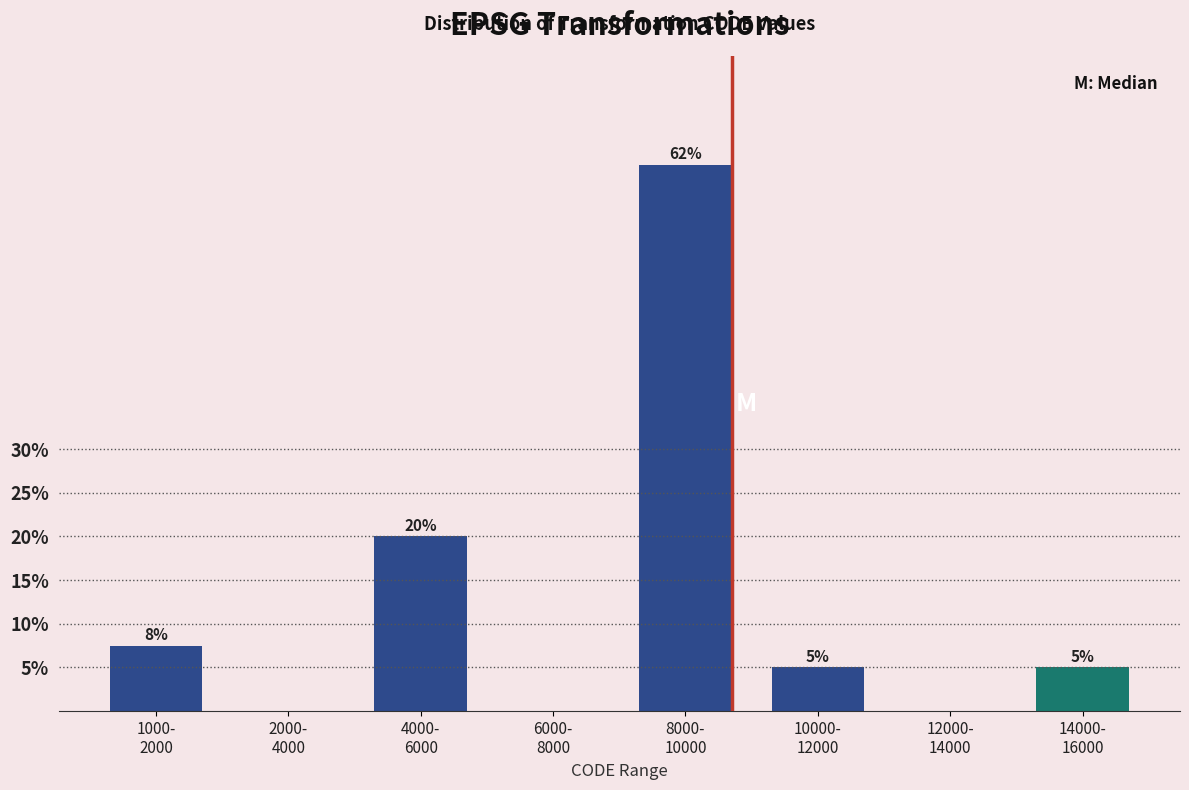

What is the greatest value displayed?

62.5